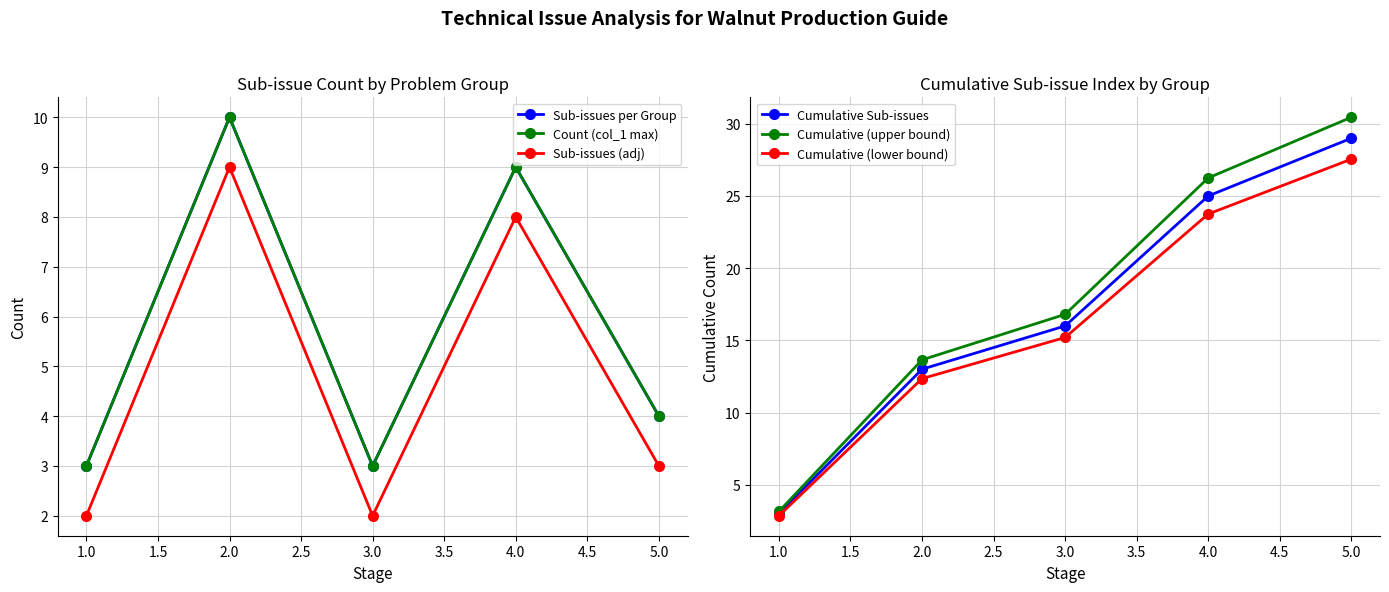

How many values in the Sub-issues (adj) series exceed 3?

2